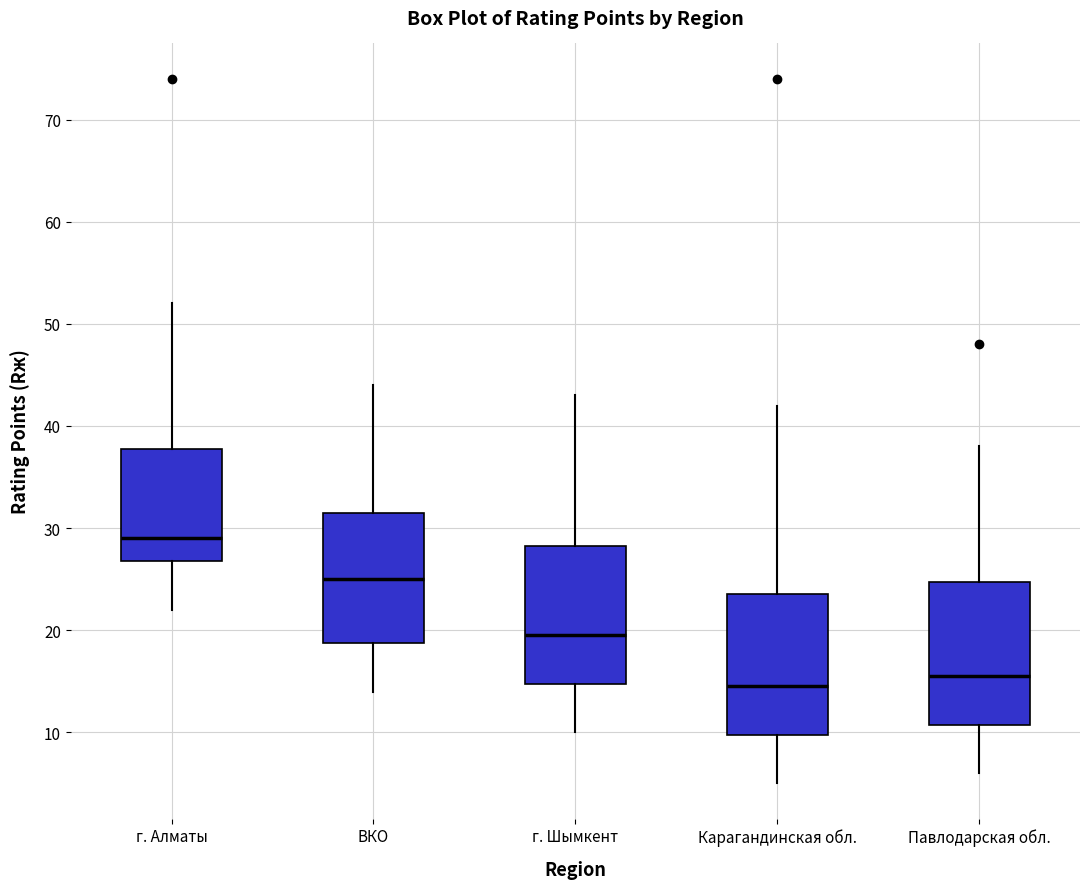

Which box has the lowest median line?

Карагандинская обл.